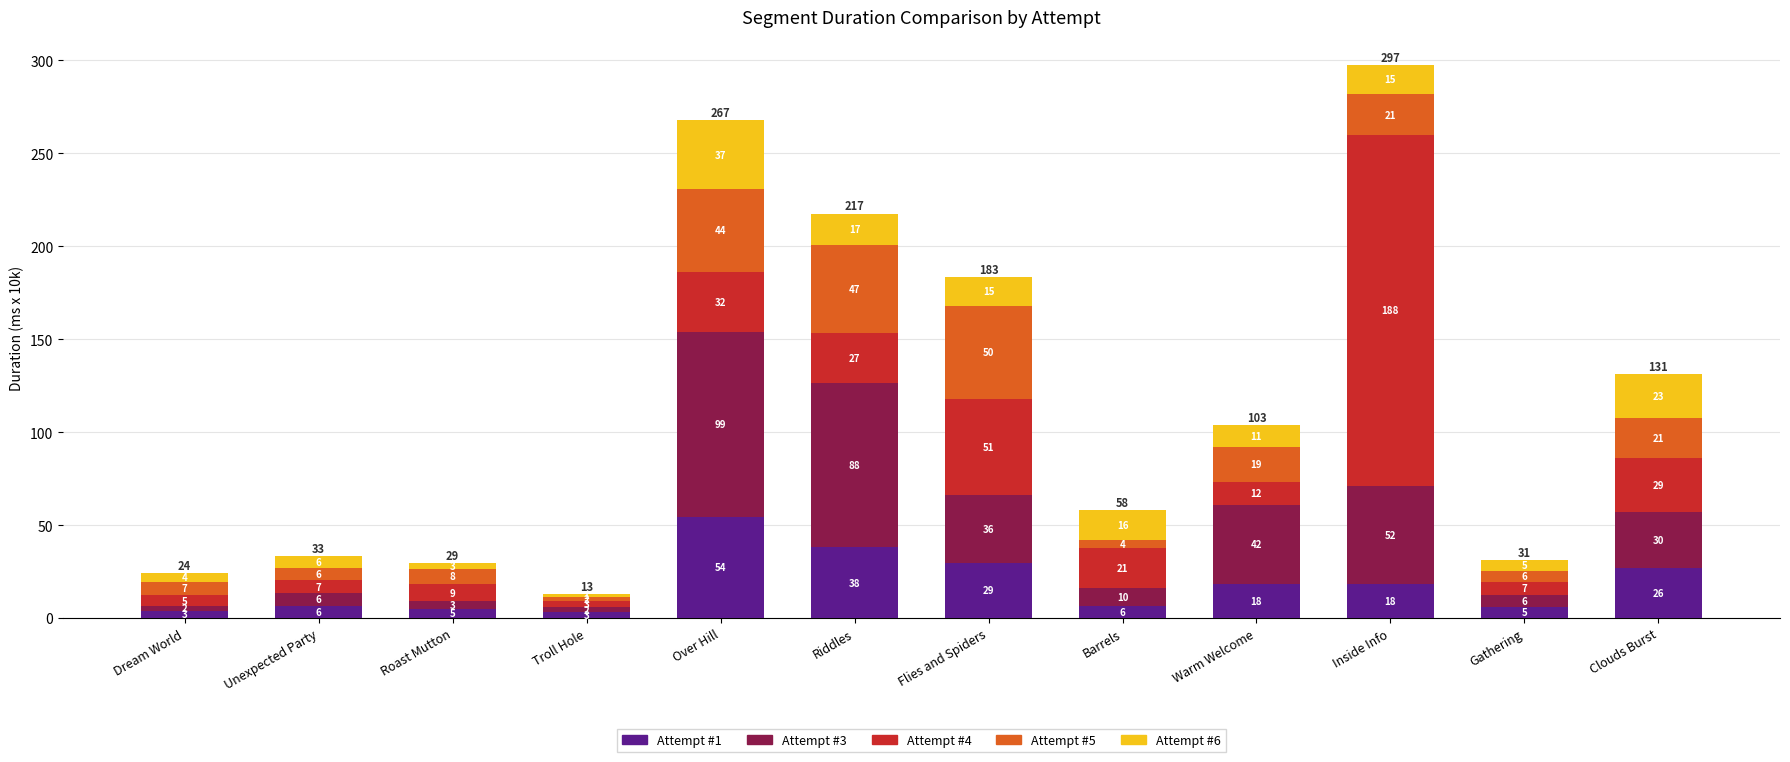

What is the sum of all Attempt #4 values?

395.1